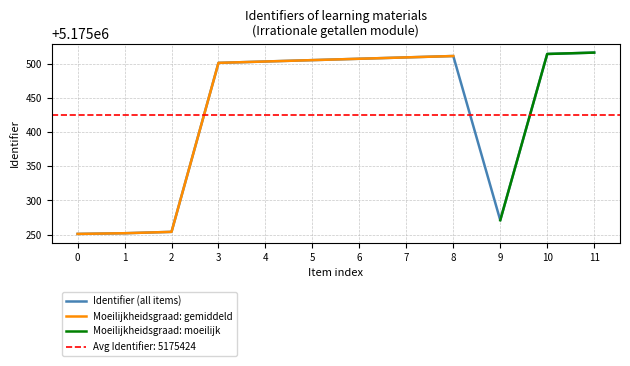

What is the minimum value for Identifier (all items)?

5175251